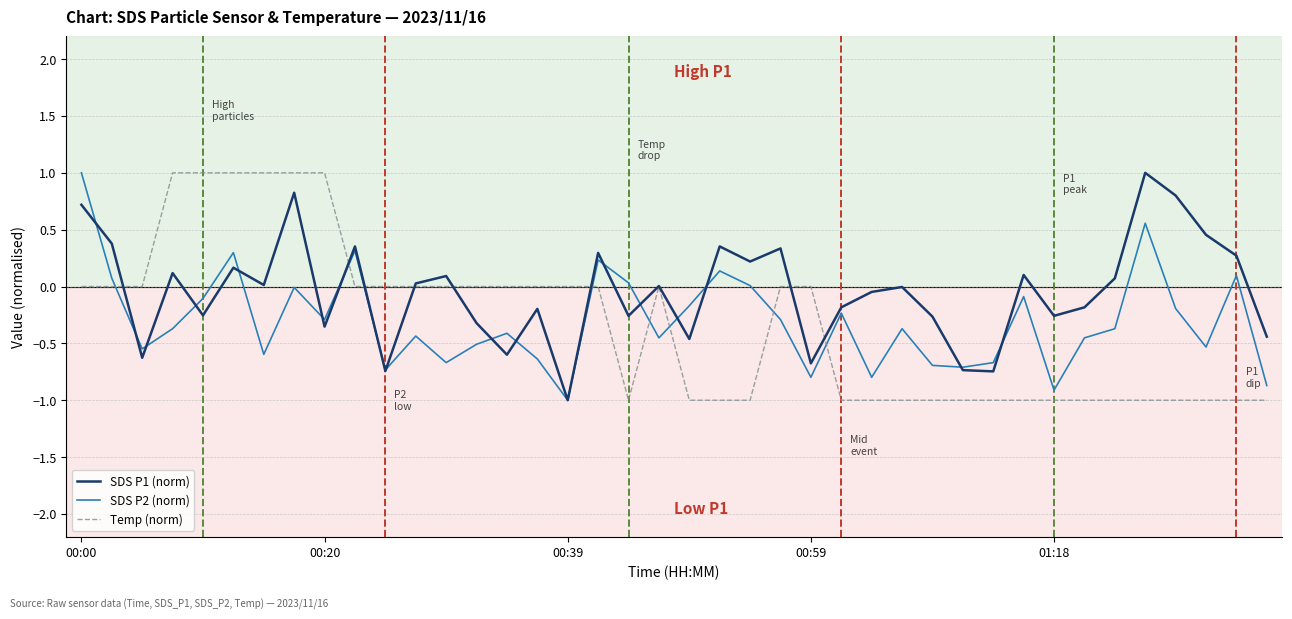

What is the highest value of the SDS P2 (norm) series?

1.0